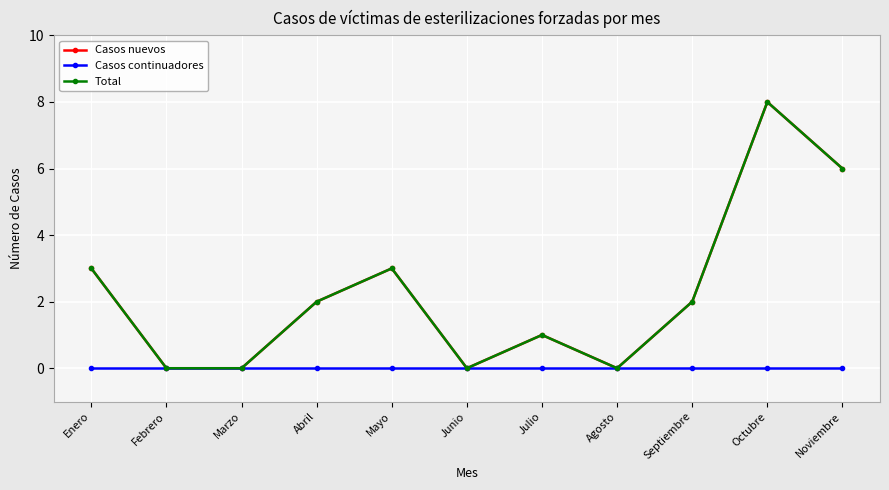

Rank the series at Enero from highest to lowest value.

Casos nuevos, Total, Casos continuadores